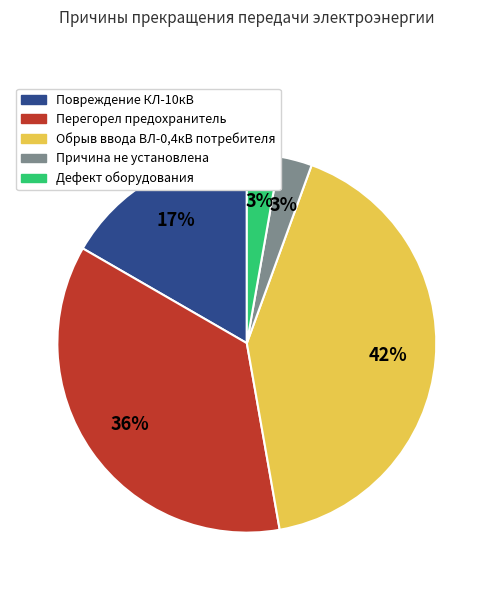

Which has a higher value, Причина не установлена or Повреждение КЛ-10кВ?

Повреждение КЛ-10кВ